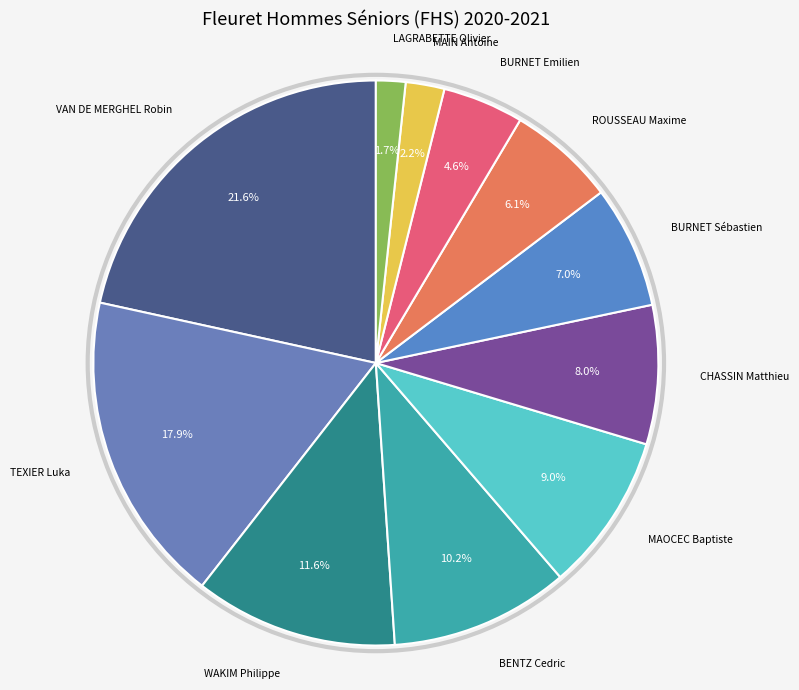

How many segments does this pie chart have?

11